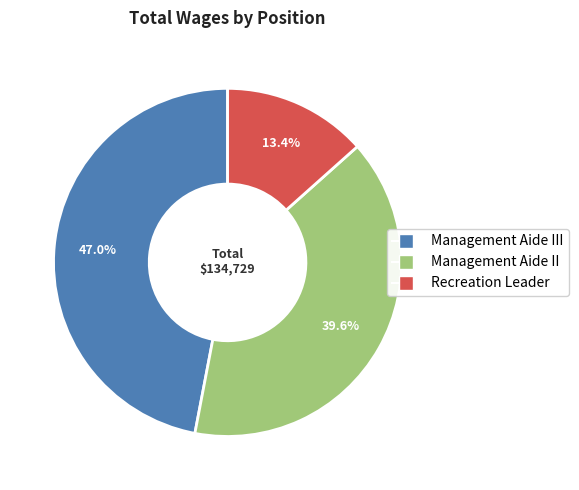

Count the number of slices in the pie.

3